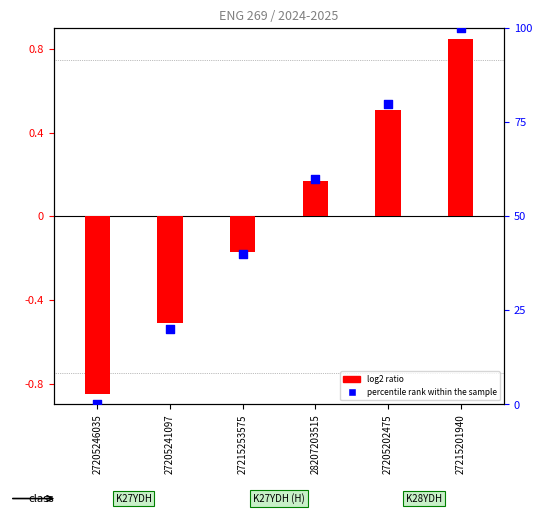

What is the change in value from 27205246035 to 27215253575?

+40